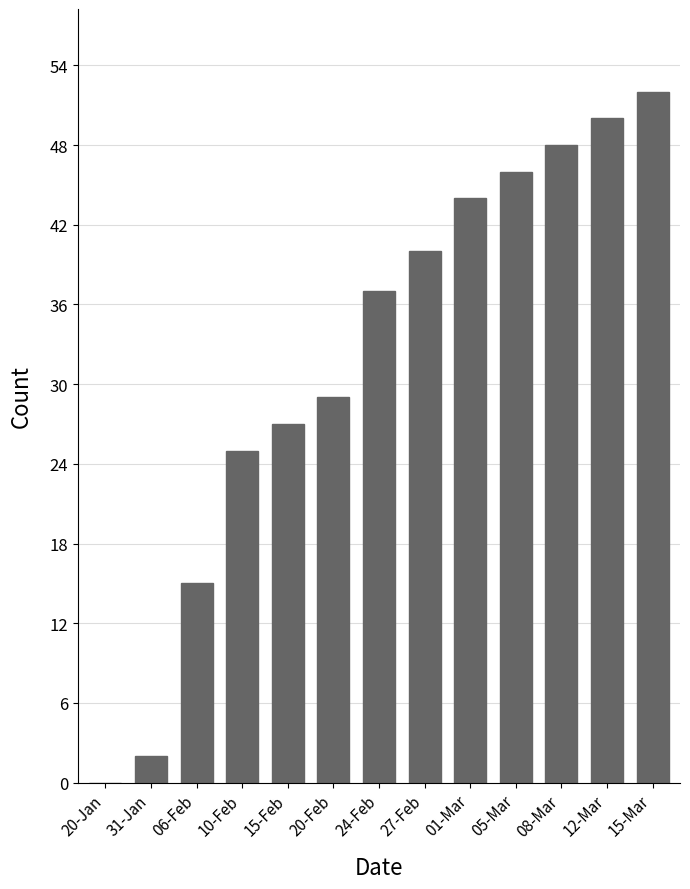

What is the greatest value displayed?

52